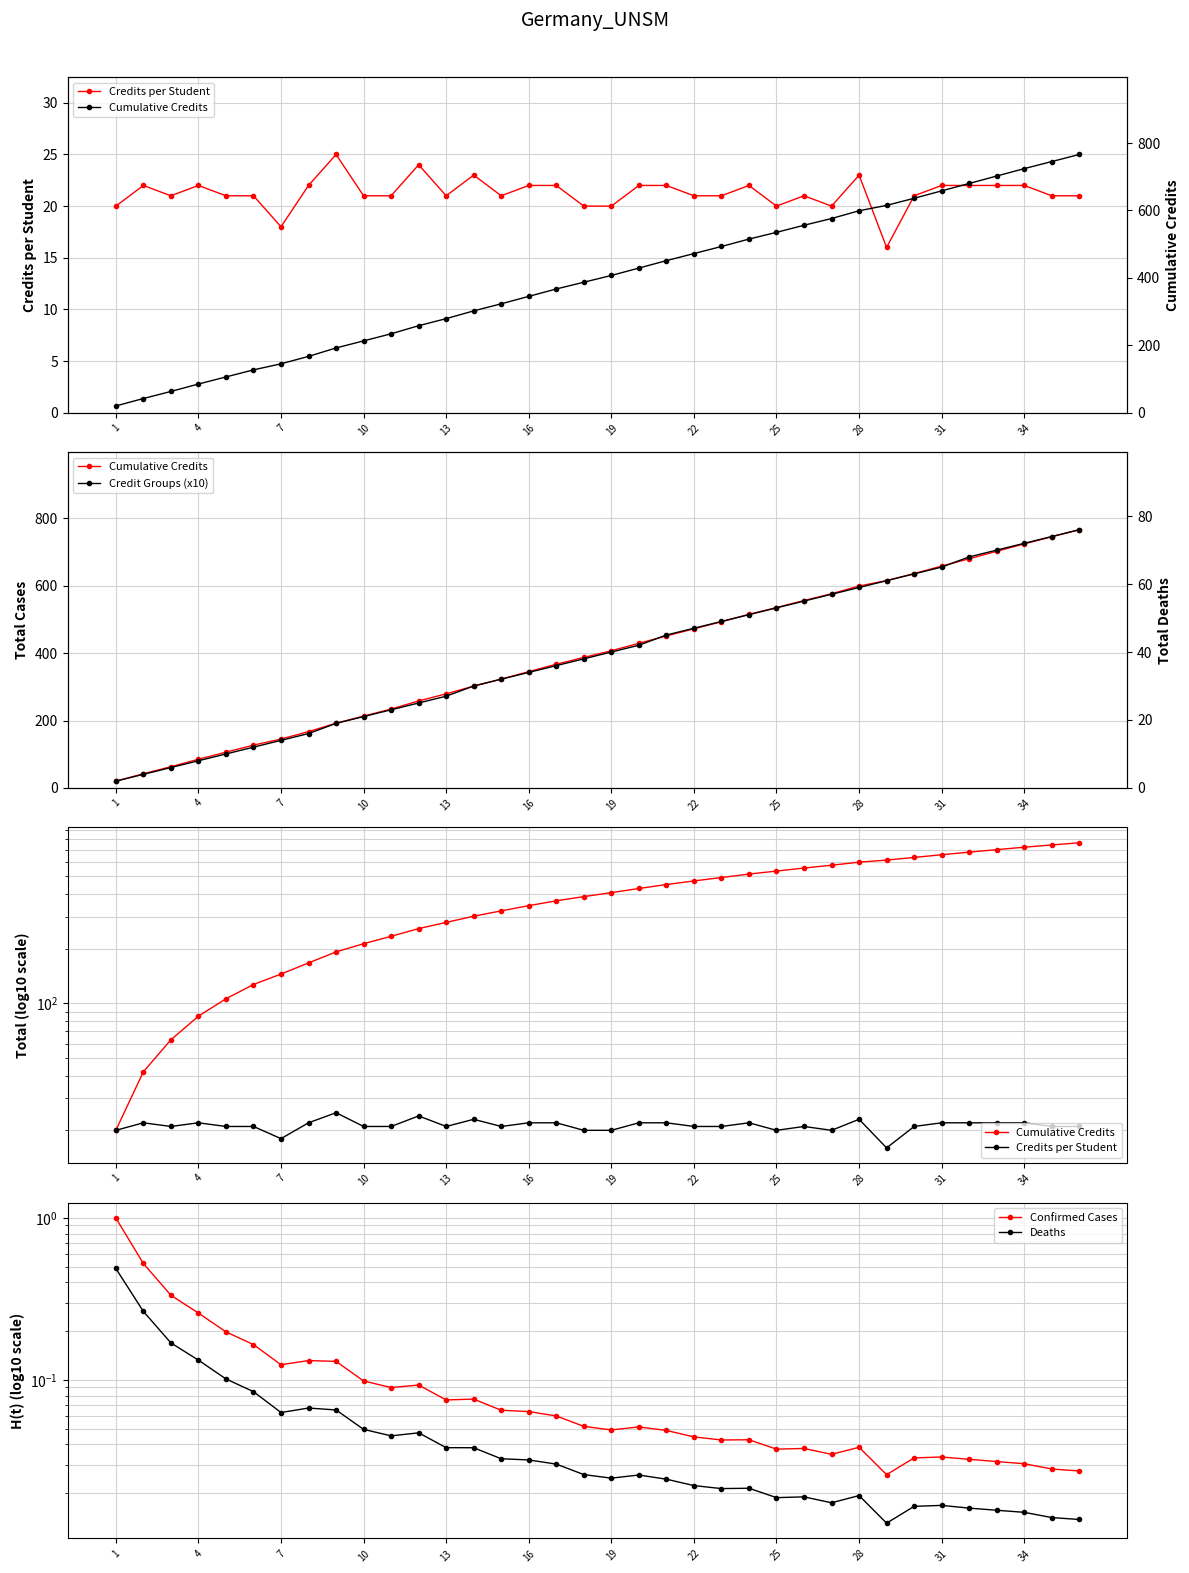

What is the difference between the second highest and minimum values in the Cumulative Credits series?

725.0